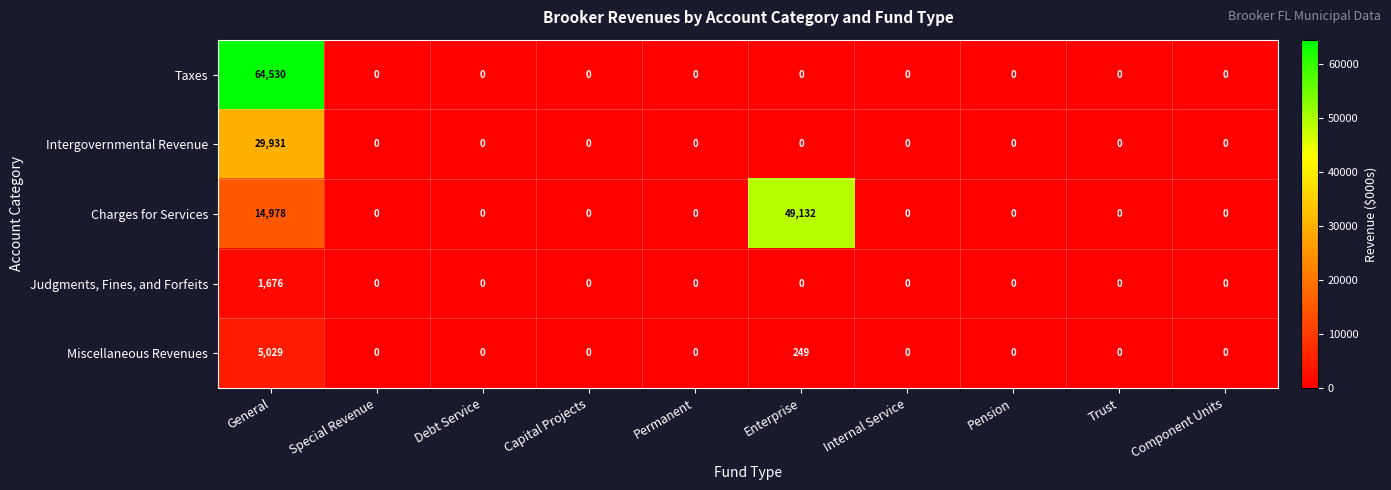

How many values in Judgments, Fines, and Forfeits are above zero?

1